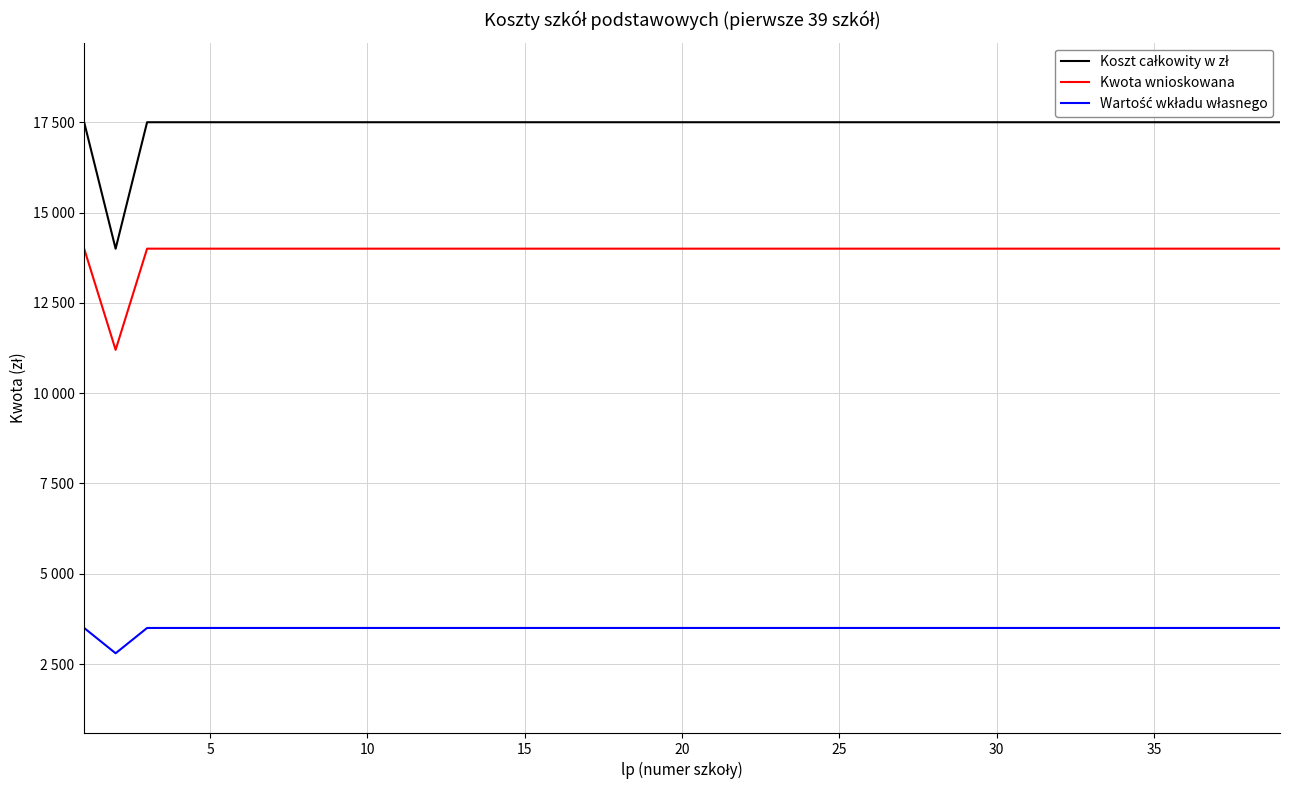

Does the chart have visible grid lines?

Yes